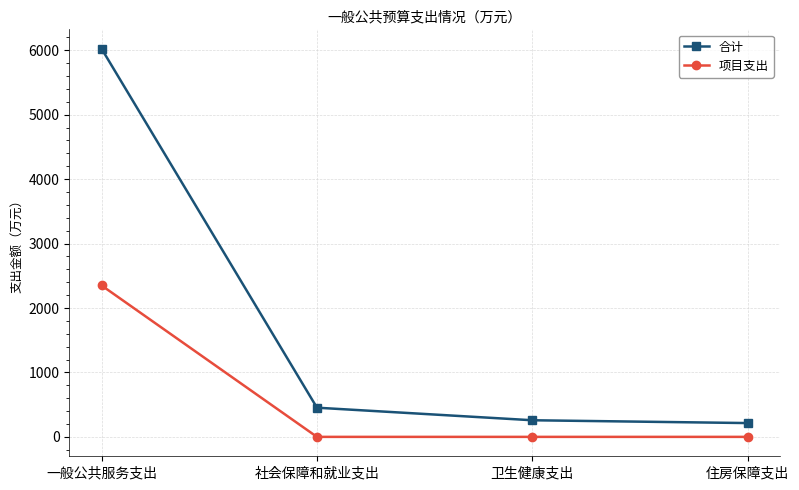

Which series changed the most between 一般公共服务支出 and 住房保障支出?

合计